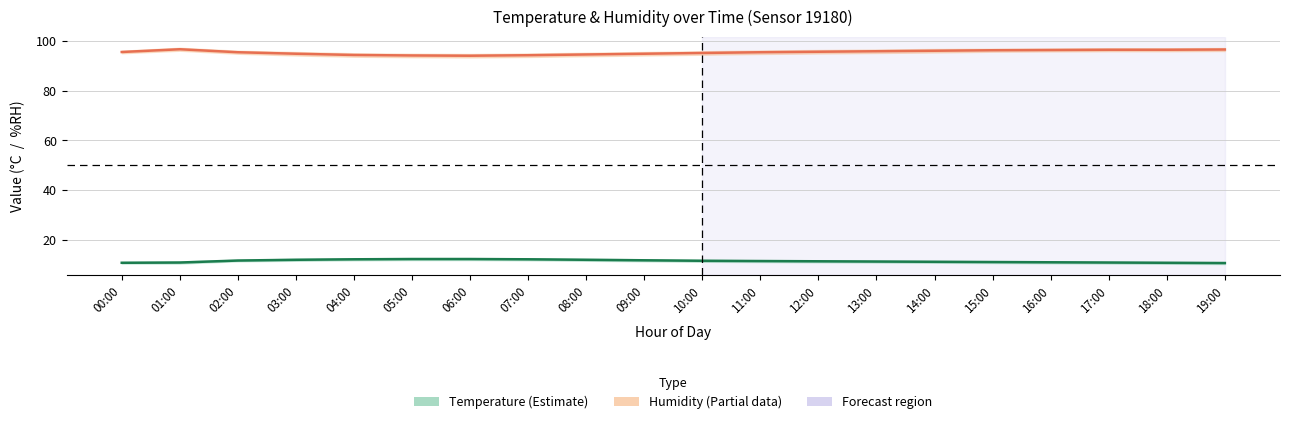

Between 01:00 and 13:00, which is larger?

13:00